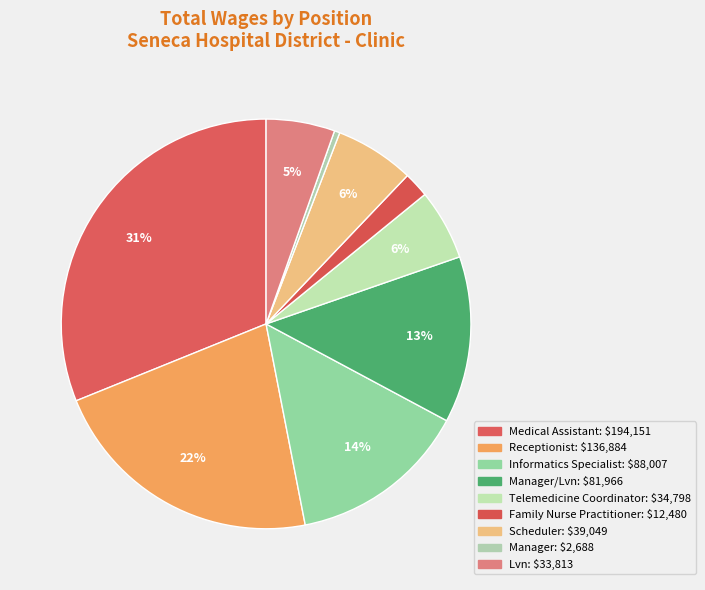

What is the smallest slice in the pie chart?

Manager